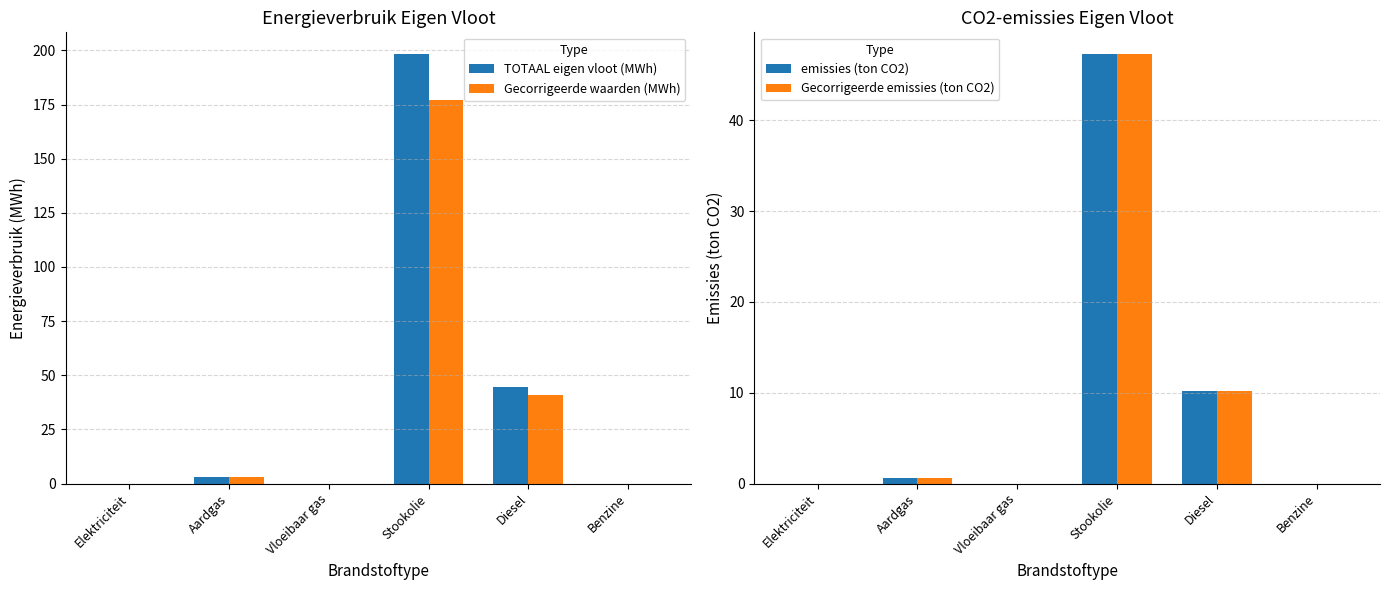

What is the label of the 6th bar from the left?

Benzine